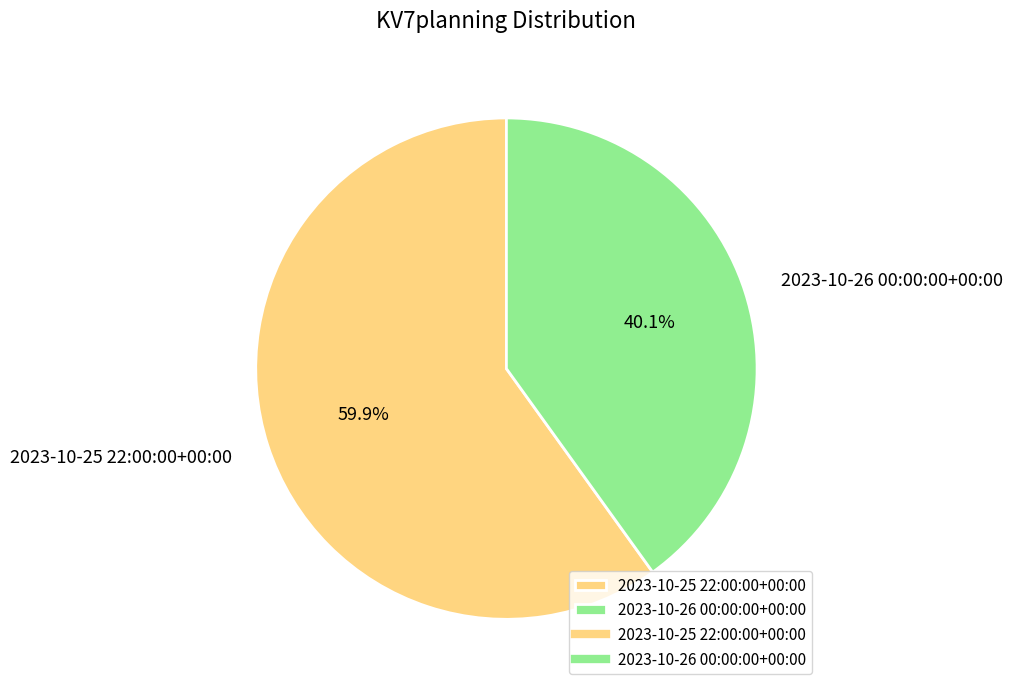

What percentage is the 2023-10-25 22:00:00+00:00 slice, to the nearest percent?

60%